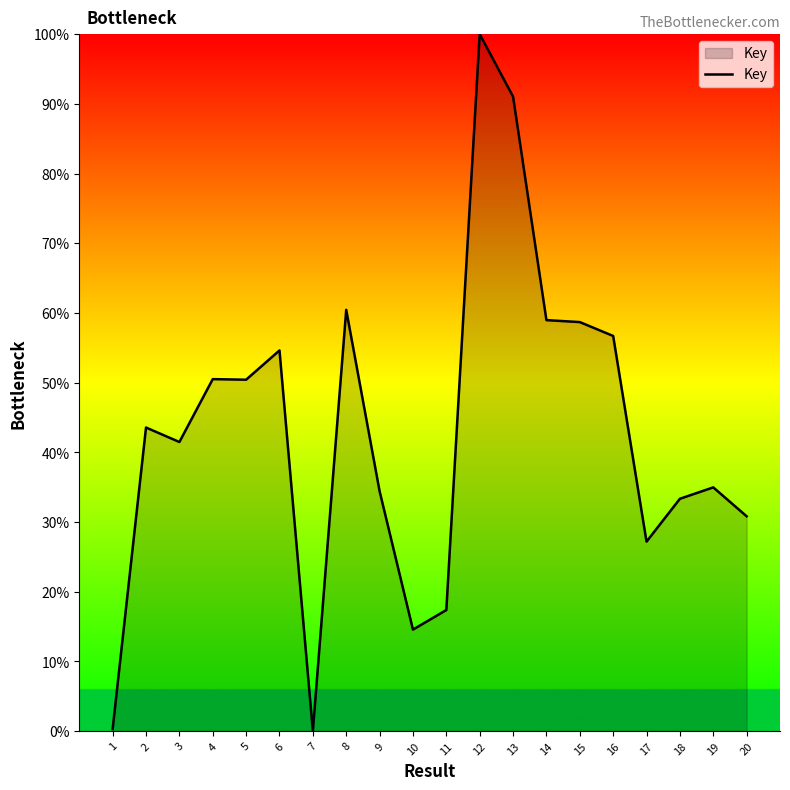

Between 7 and 5, which is larger?

5